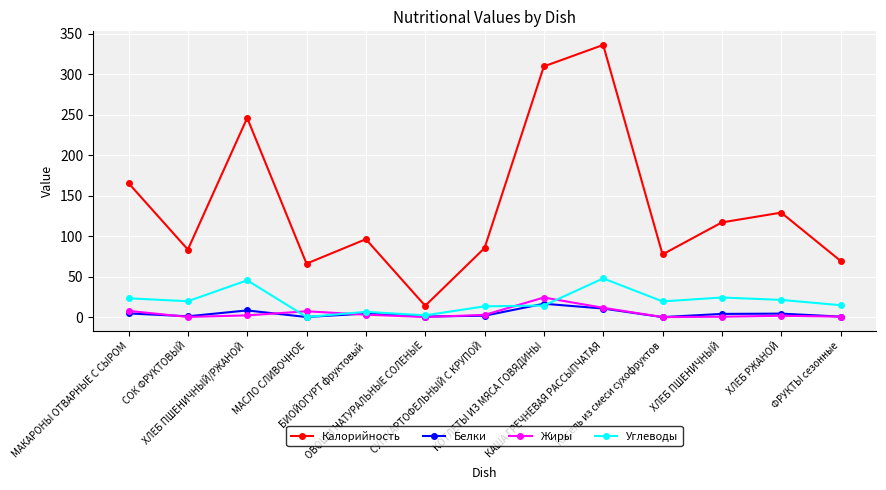

What is the greatest value displayed?

336.0